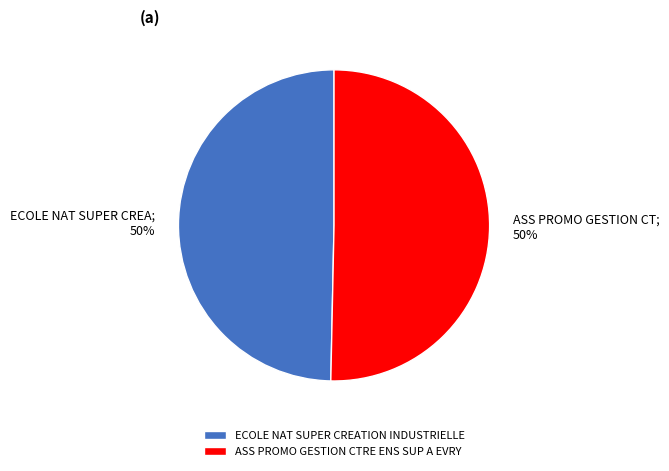

To the nearest percent, what is the average slice percentage?

50%